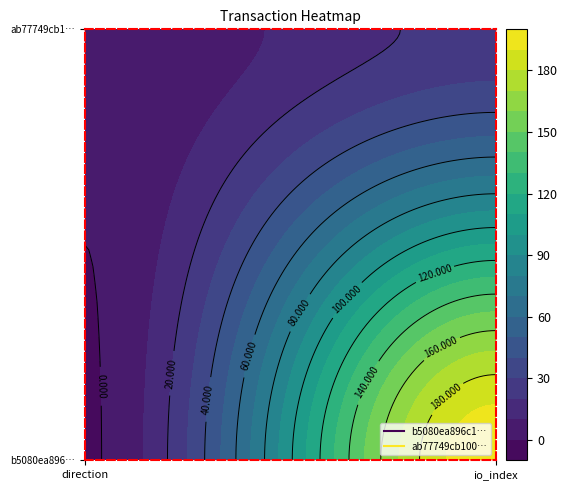

Reading left to right, transcribe all the data shown in this chart.

b5080ea896c14664ac4d13cf61510f4a6a4beca: 0=-1	1=198
ab77749cb10088b6a7aa6a8f7f988001da6f625: 0=1	1=23